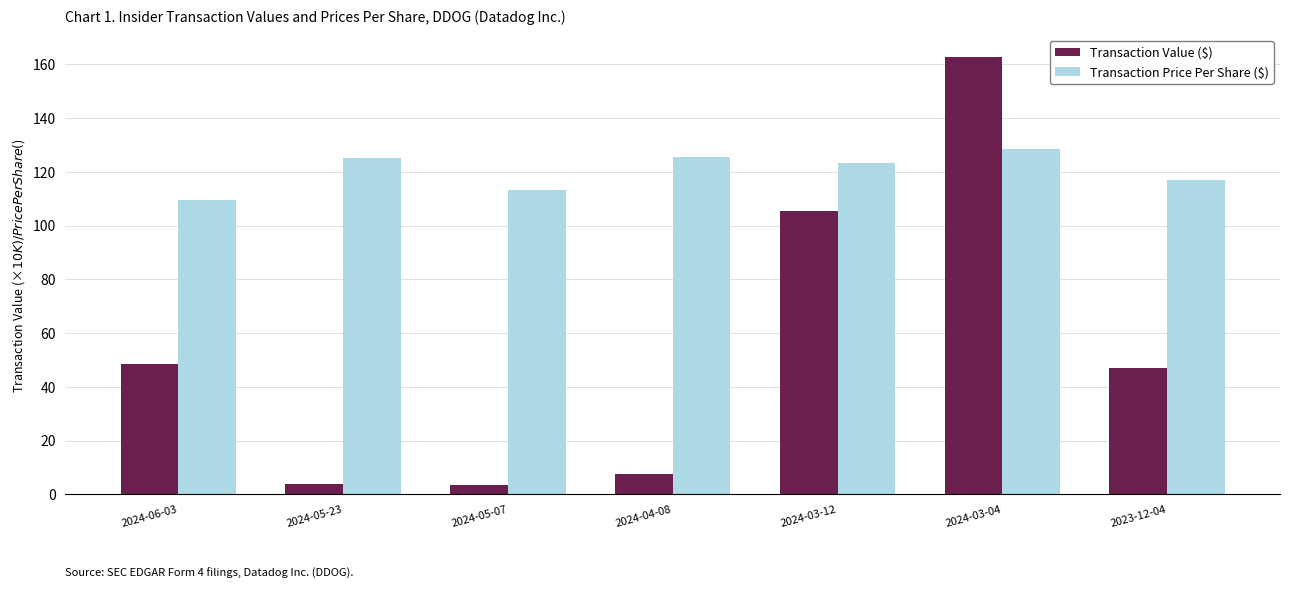

Where does the Transaction Price Per Share ($) series first go above 123?

2024-05-23